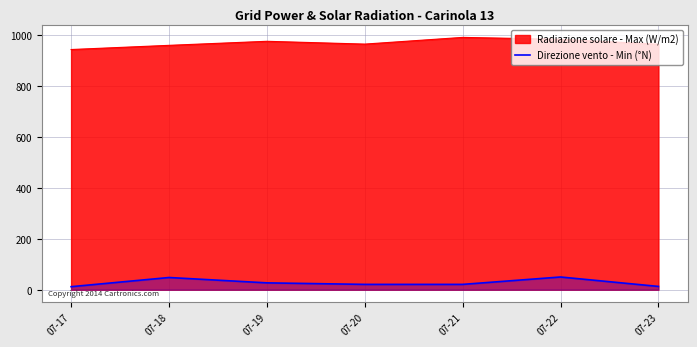

What is the total value across all series at 07-18?

1007.1